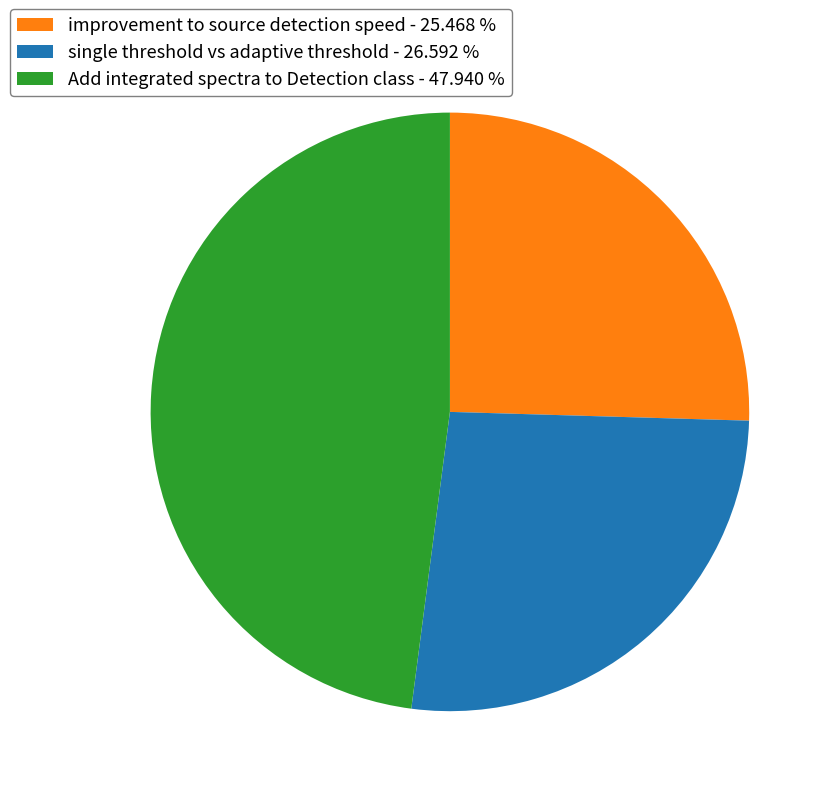

Rank the categories by value from highest to lowest.

Add integrated spectra to Detection class, single threshold vs adaptive threshold, improvement to source detection speed